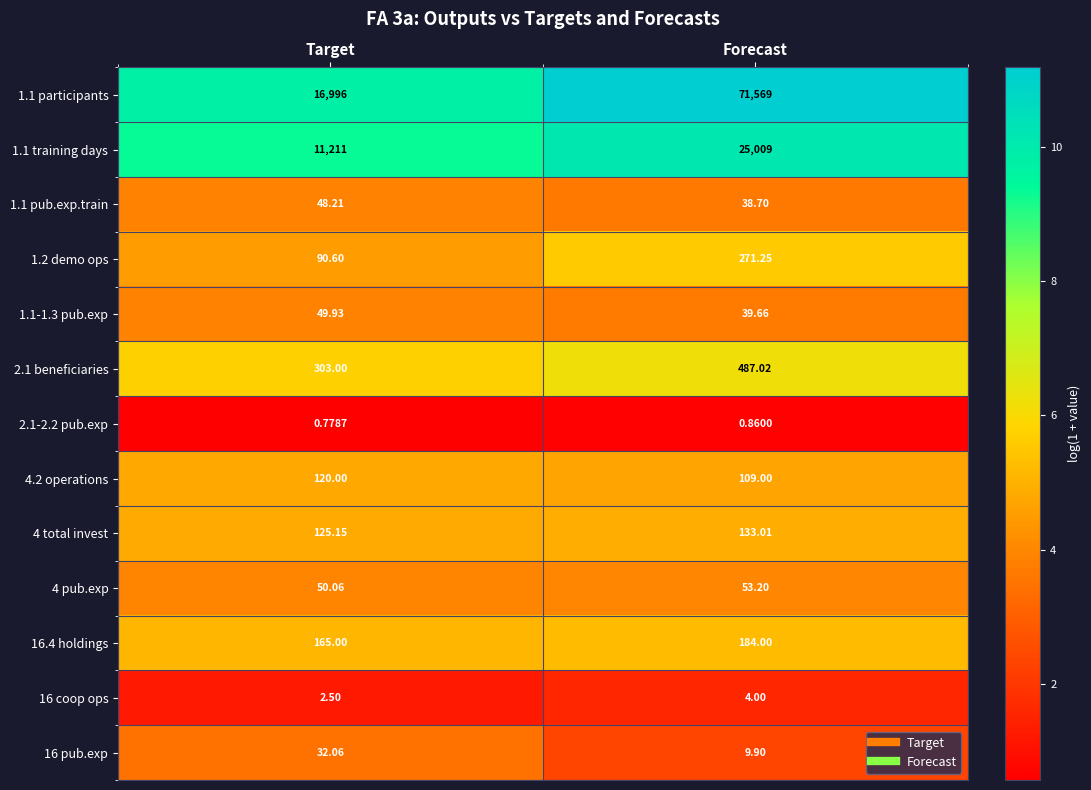

Is the value of 2.1 beneficiaries at Target greater than the value of 4.2 operations at Forecast?

Yes